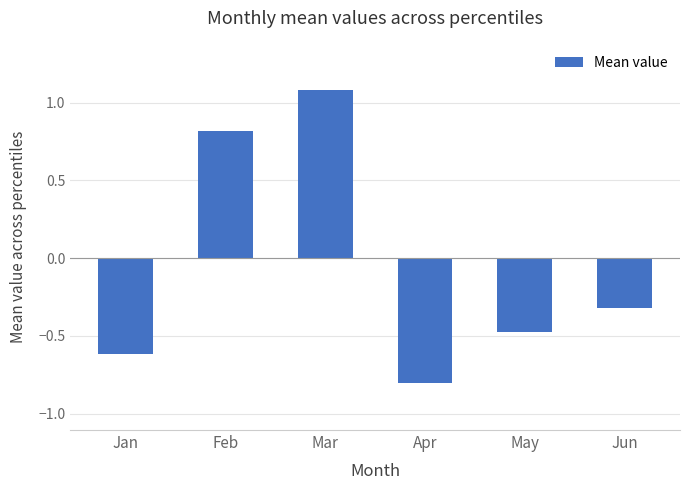

What is the difference between the maximum and minimum values?

1.9